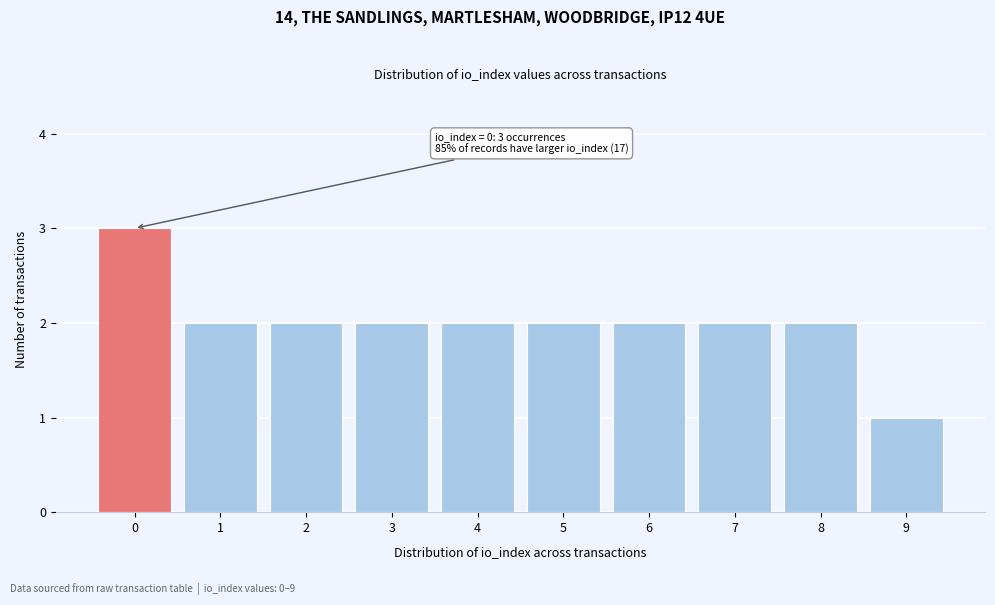

Which range on the x-axis has the tallest bar?

-0.5 to 0.5